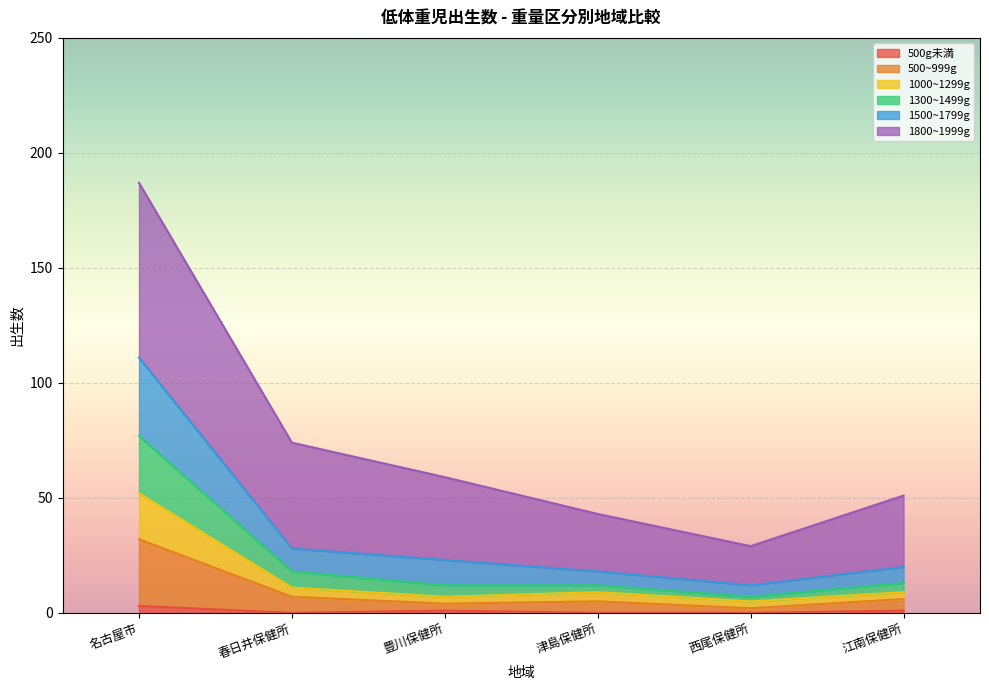

At which label is 500g未満 closest to 1?

豊川保健所